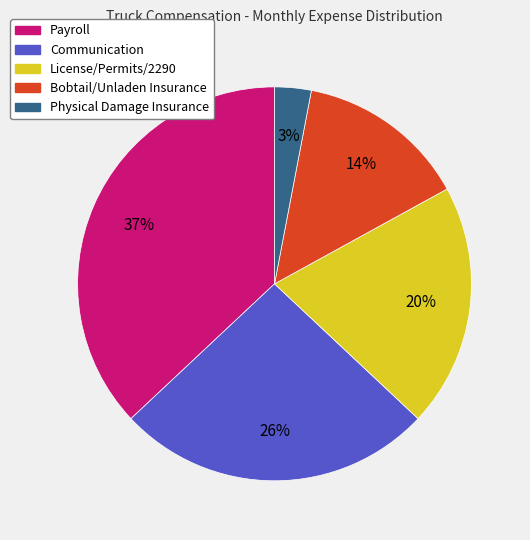

Which has a higher value, Physical Damage Insurance or Communication?

Communication